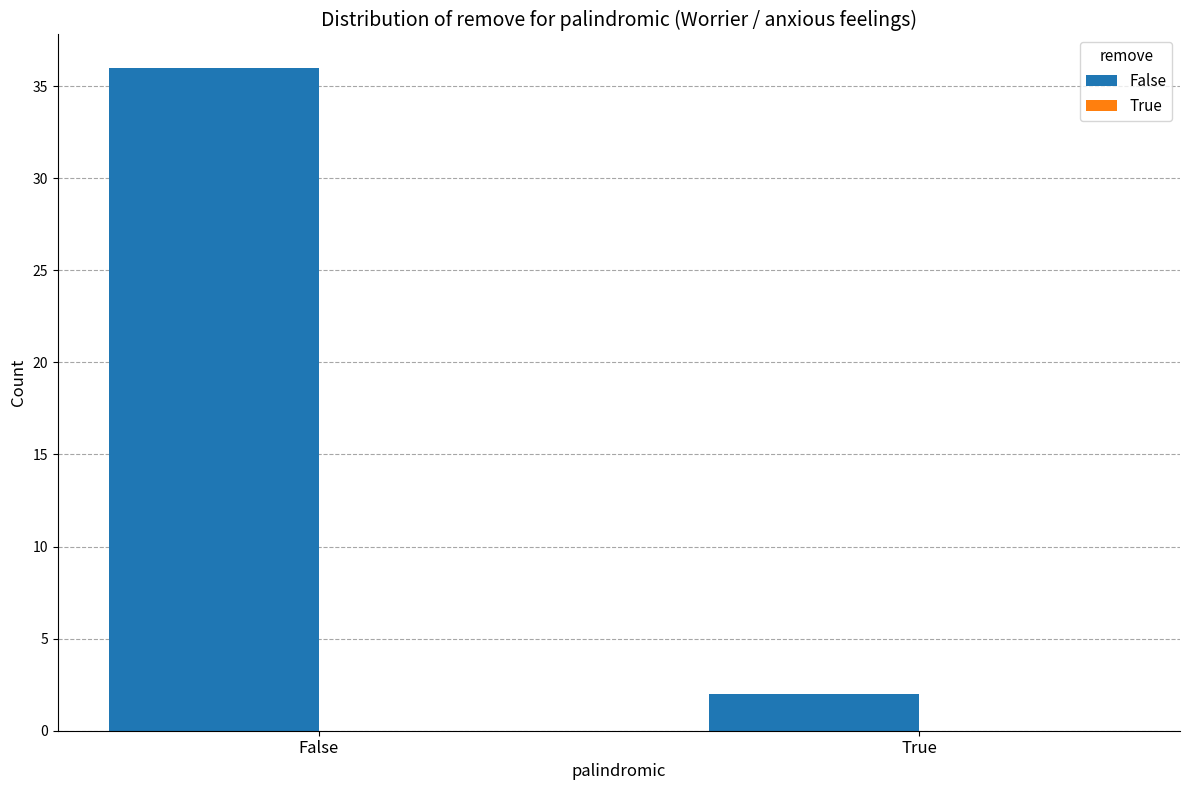

What is the change in value from False to True?

-34